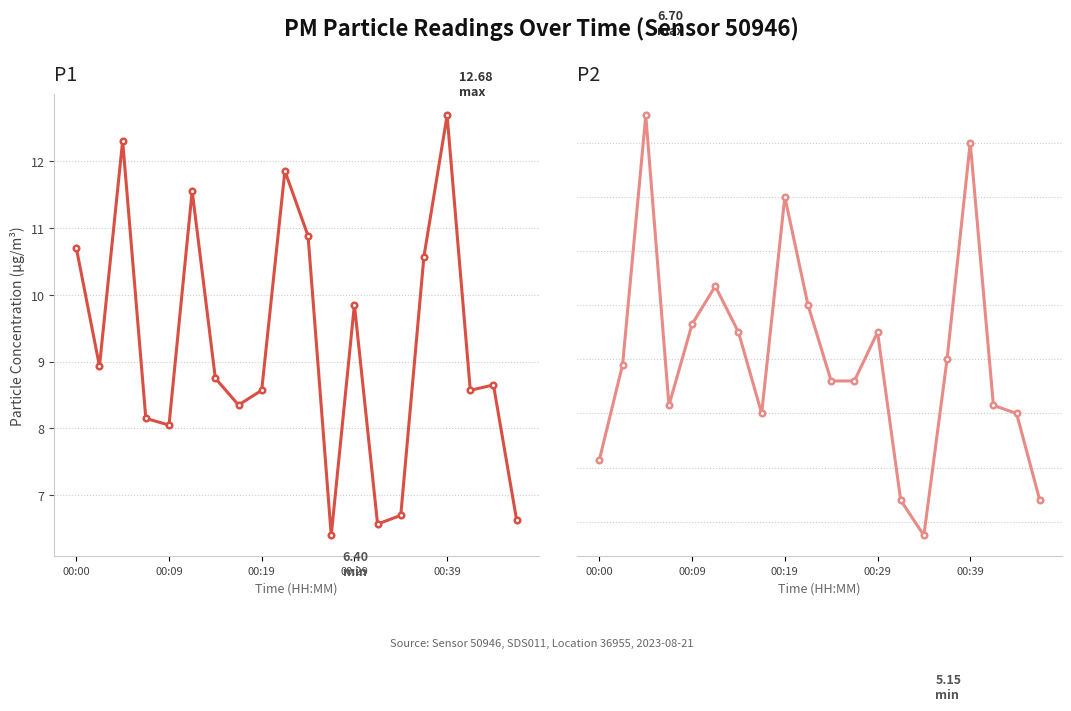

Is this an area chart (filled region under the line)?

No